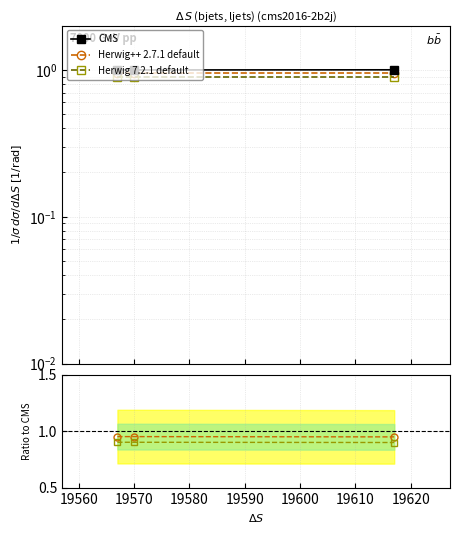

Which has a higher value, 19570 or 19560?

19570